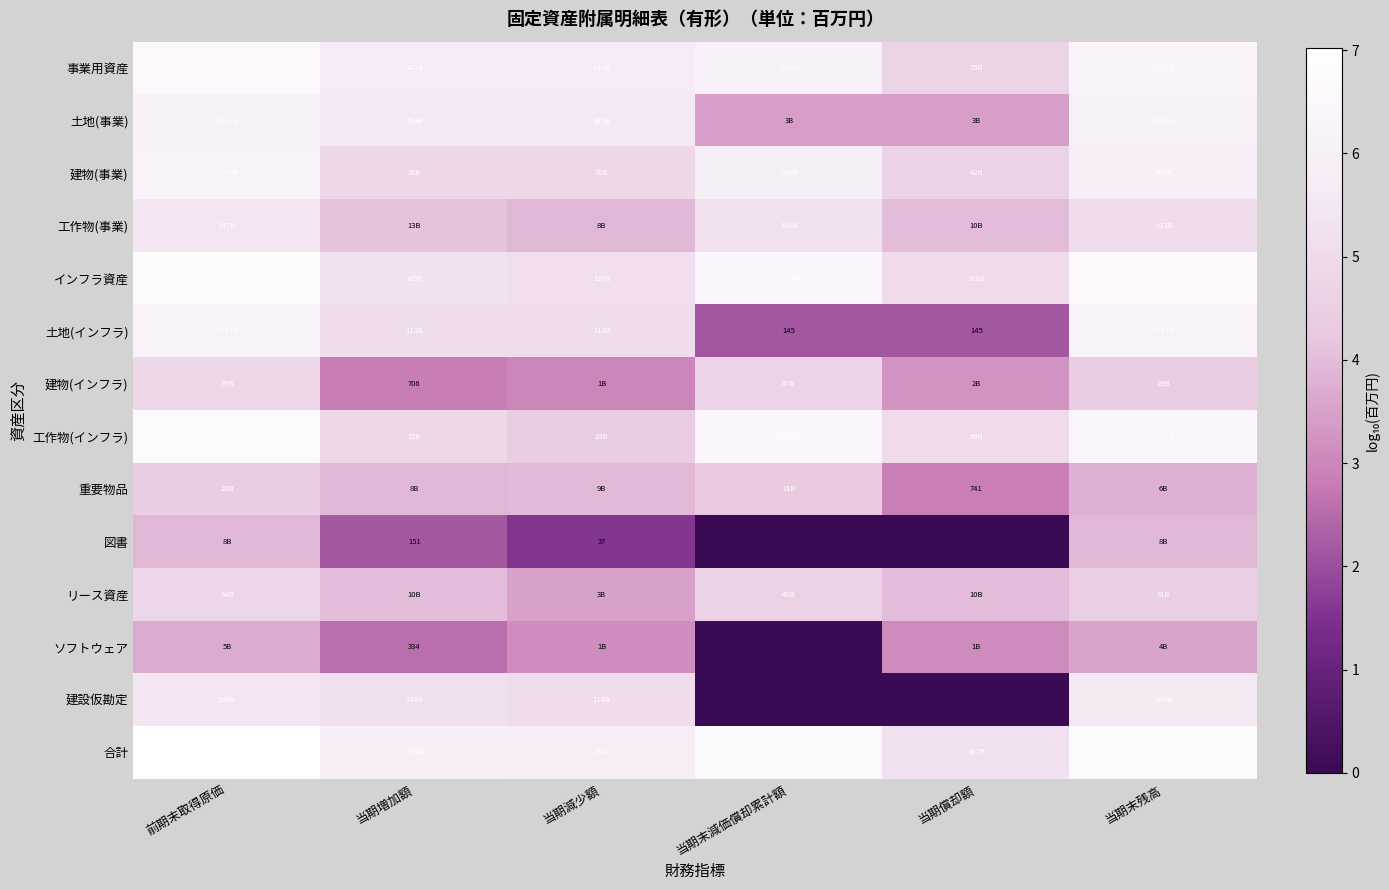

Which category has the lowest value across all series?

当期末減価償却累計額